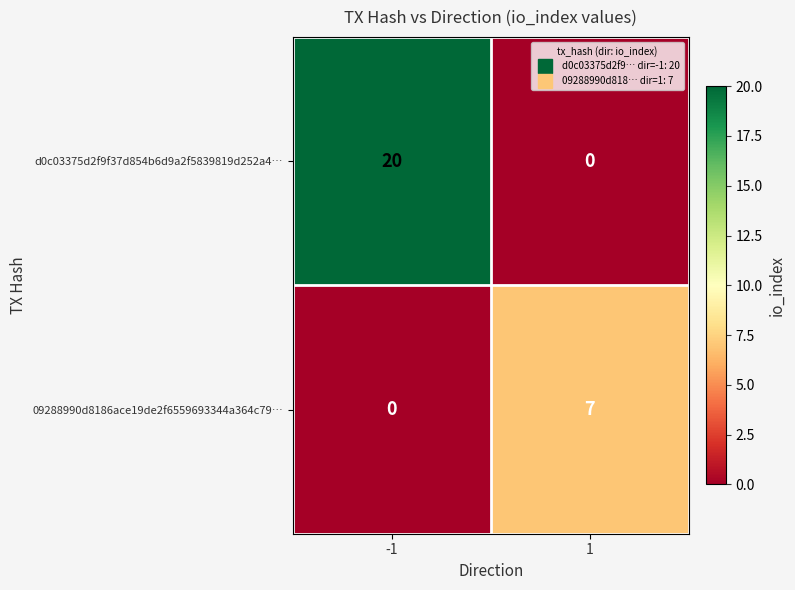

True or false: d0c03375d2f9f37d854b6d9a2f5839819d252a4… has a value of 0 at 1.

True